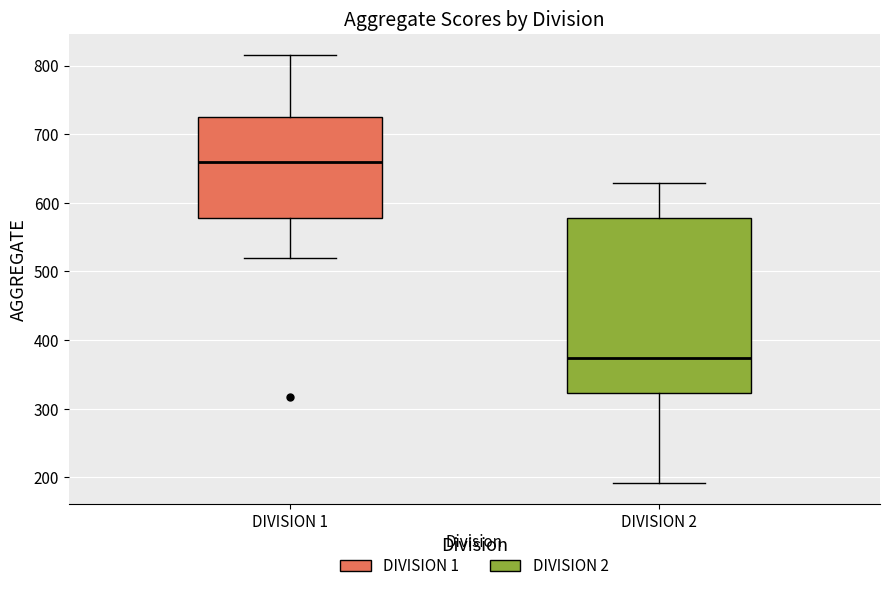

Where is the lower edge of the box for DIVISION 1 on the y-axis? The values are not printed on the chart, so give them approximately, as read against the axis.

580